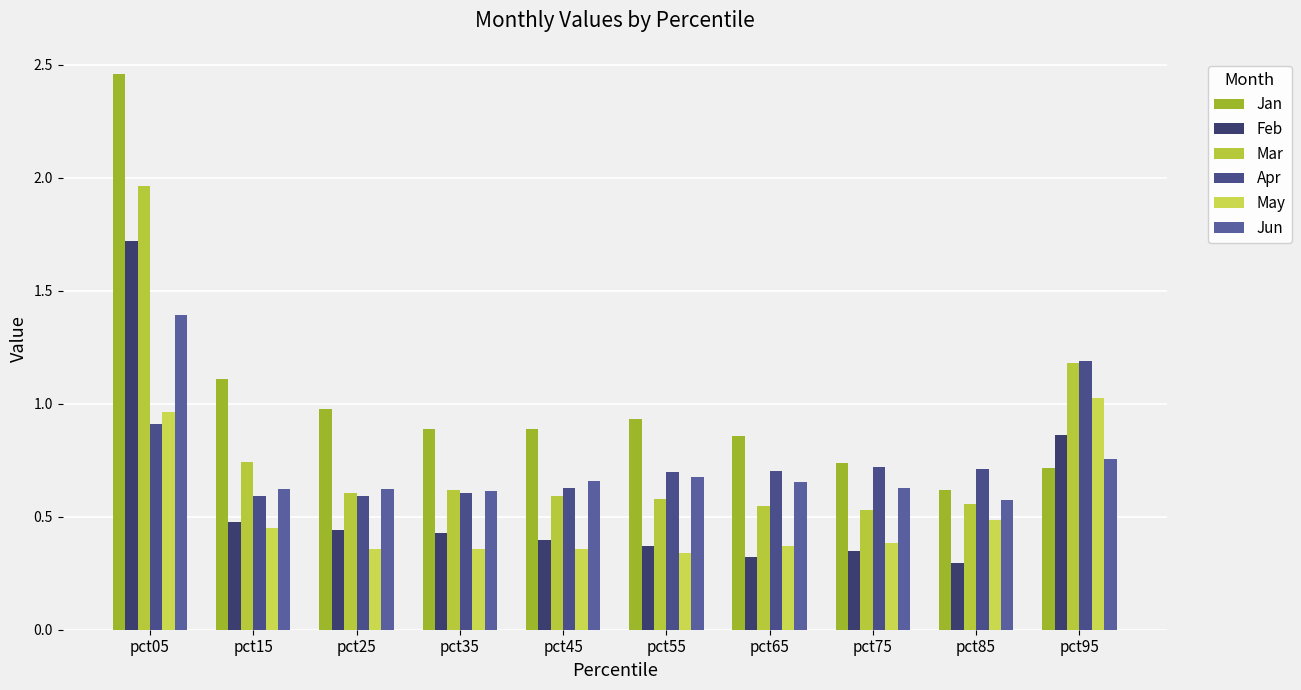

At which category is the sum across all series the highest?

pct05